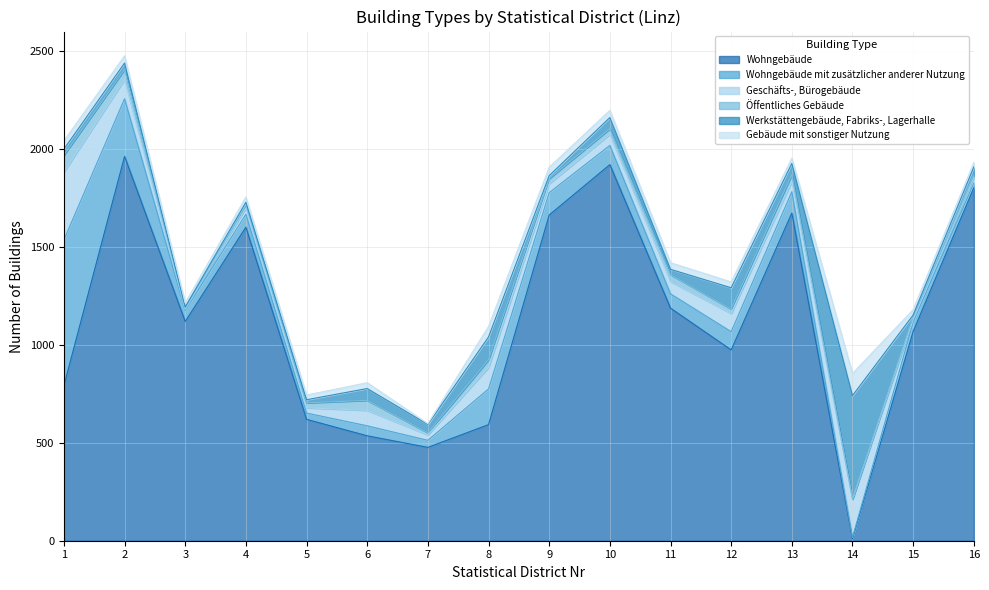

What is the sum of the Wohngebäude mit zusätzlicher anderer Nutzung values at 3 and 1?

799